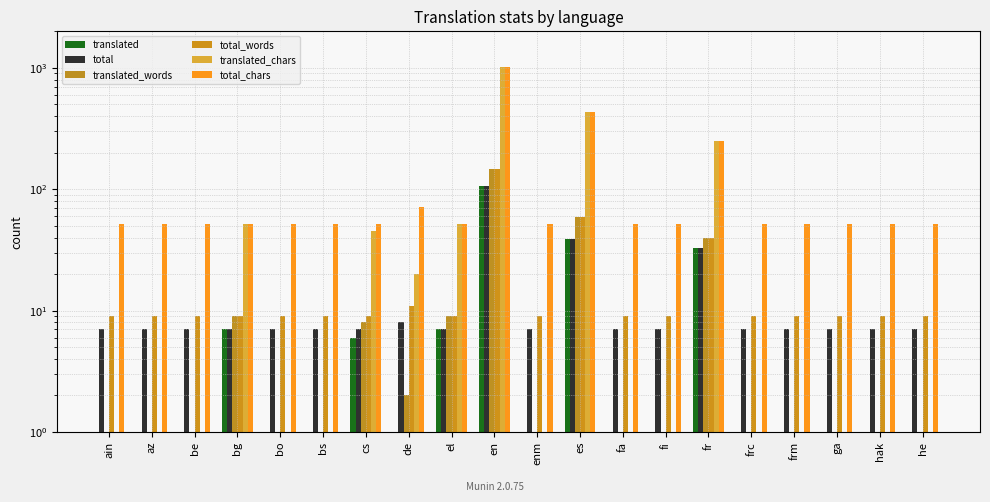

How many groups of bars are there?

20